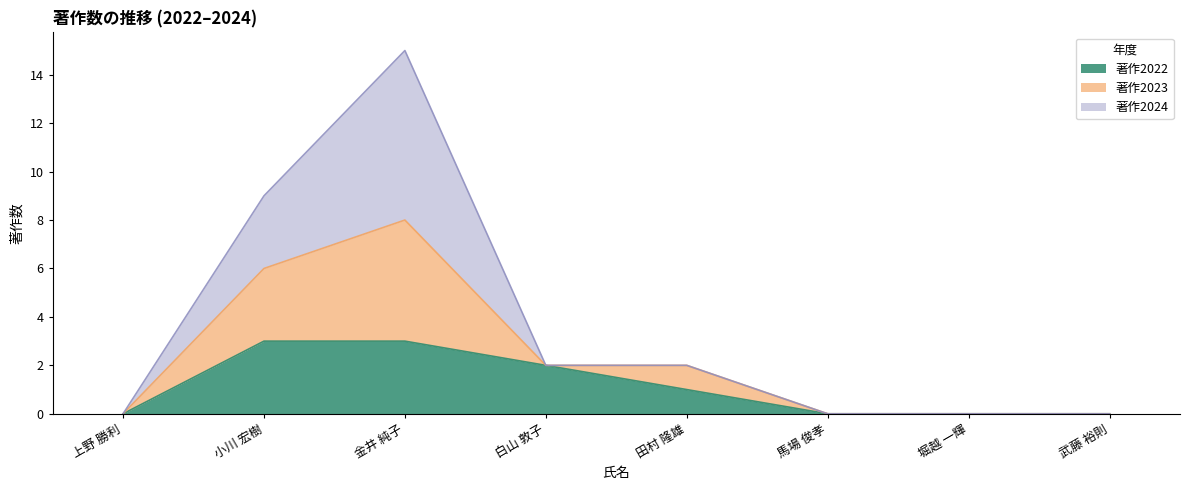

At which category does the chart reach its peak across all series?

金井 純子